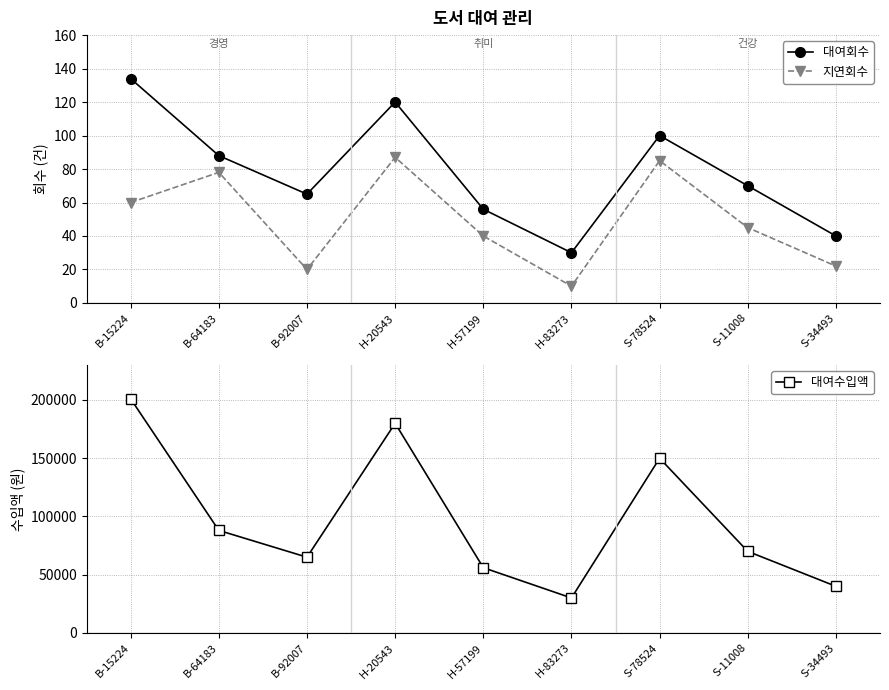

Count the number of categories in the chart.

9